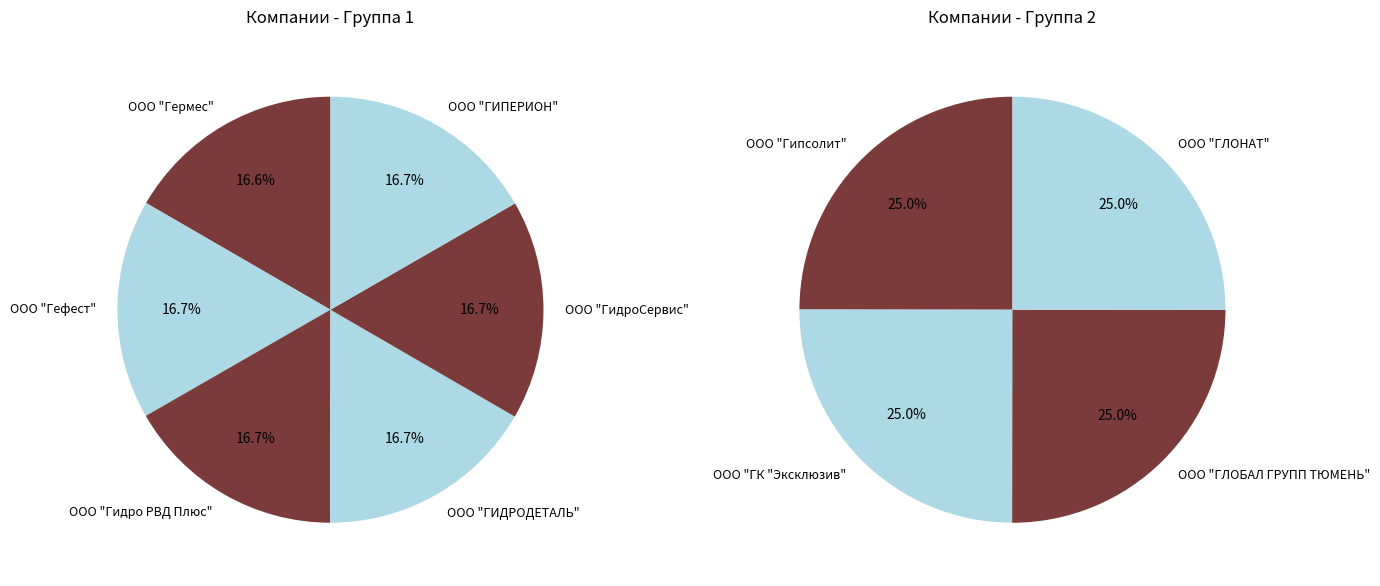

Is there any slice that represents more than half of the pie?

No